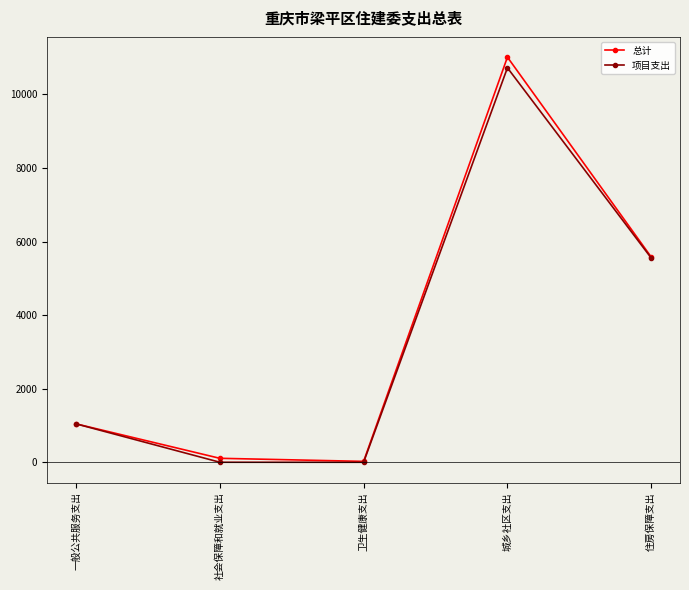

Which category has the highest value in the 项目支出 series?

城乡社区支出